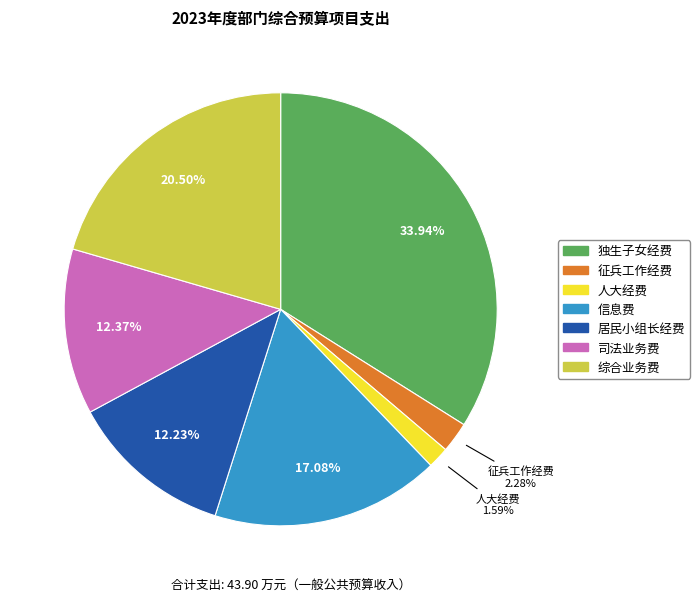

To the nearest percent, what is the average slice percentage?

14%